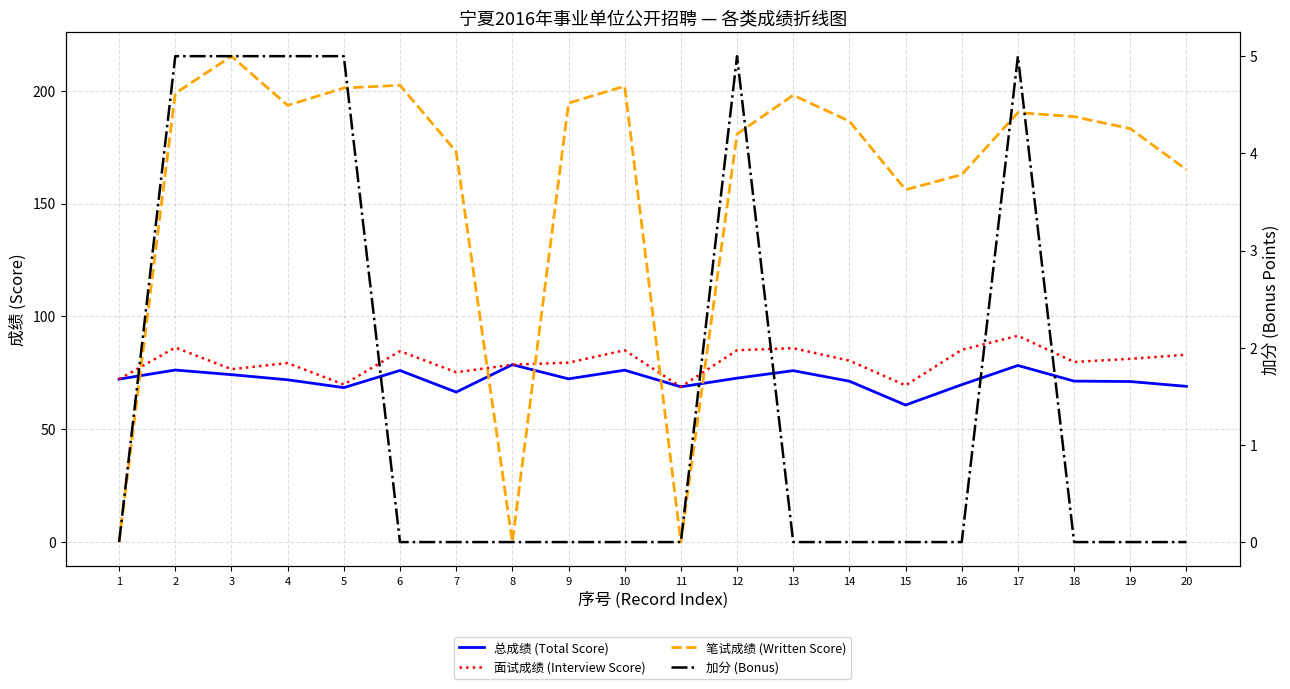

Is the value of 面试成绩 (Interview Score) at 20 greater than the value of 总成绩 (Total Score) at 5?

Yes